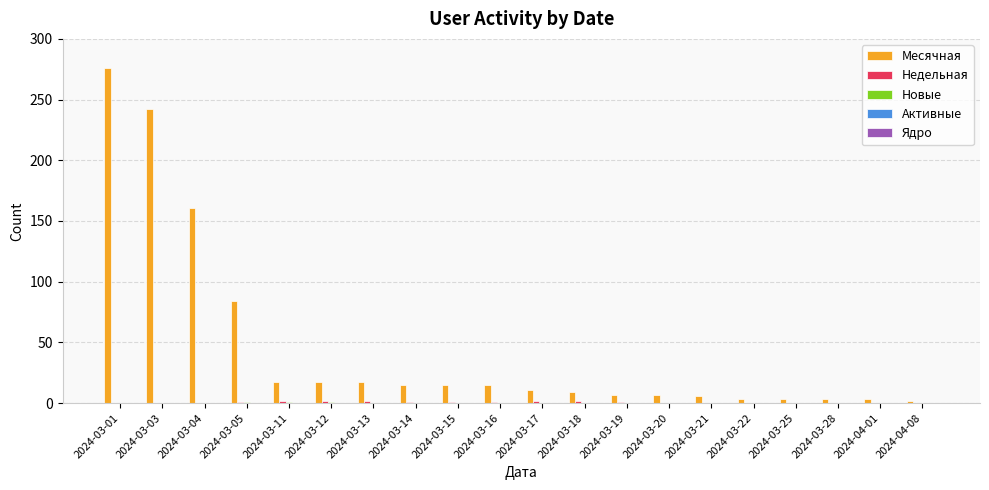

What is the maximum value for Месячная?

276